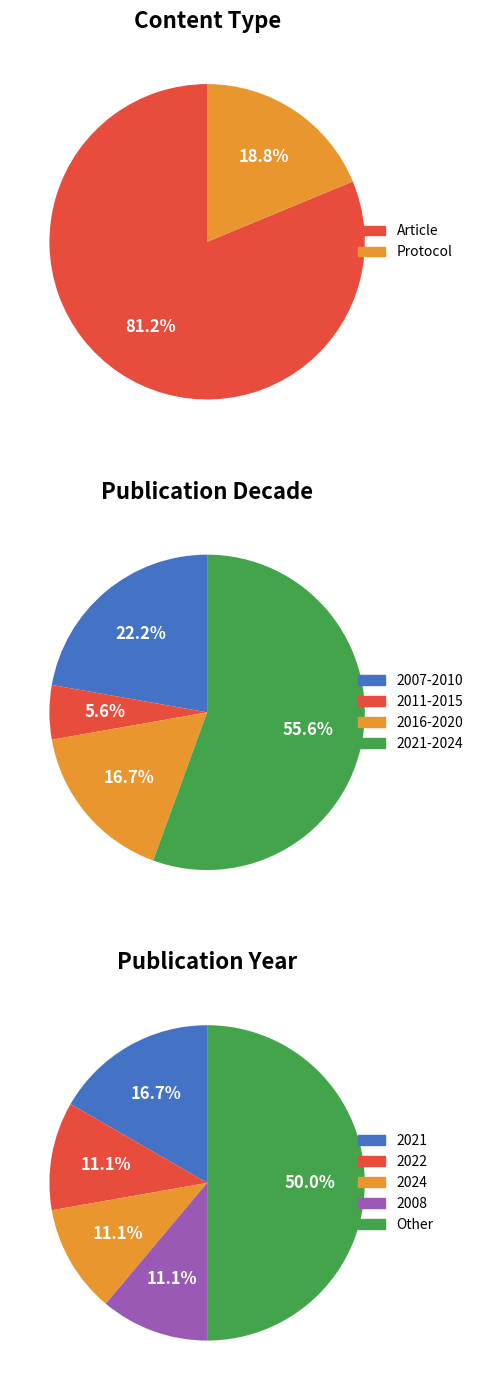

Does 2017 represent more than half of the total?

No